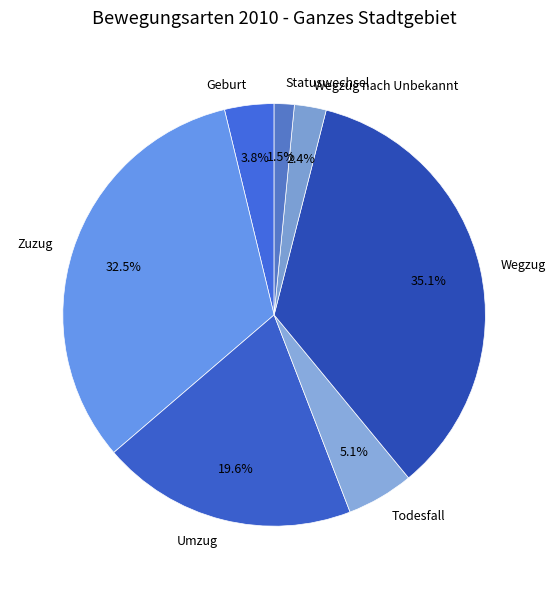

Do Wegzug and Statuswechsel together represent more than half of the pie?

No